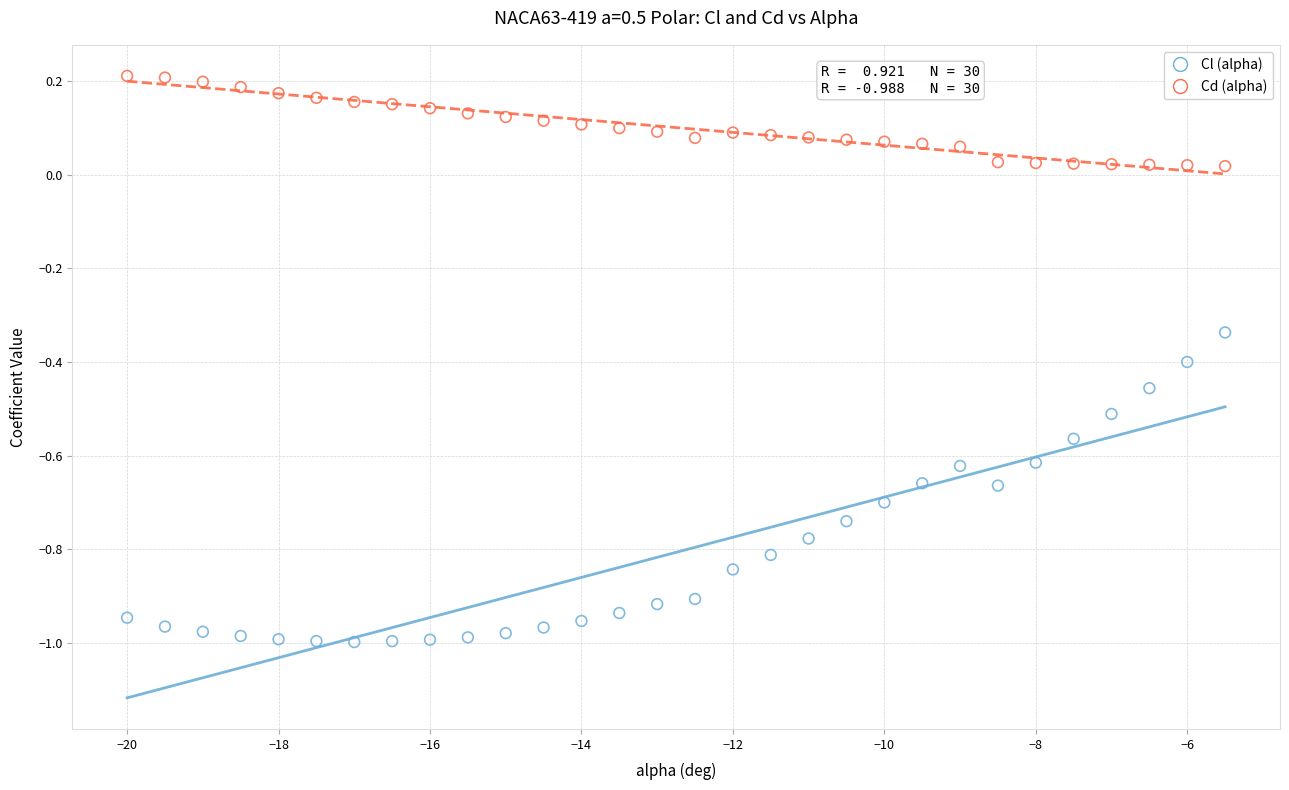

Which series contains the lowest Y value?

Cl (alpha)